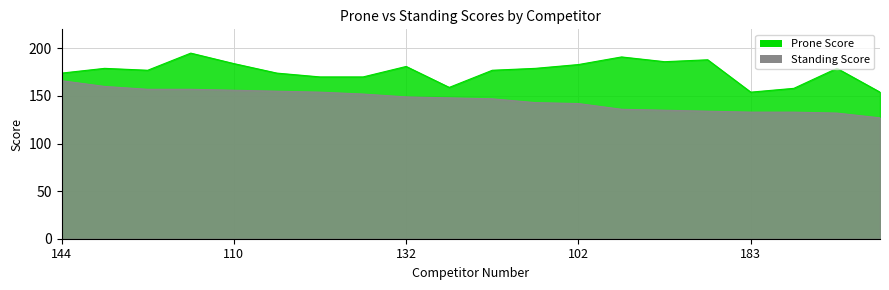

What is the minimum value shown in the chart?

127